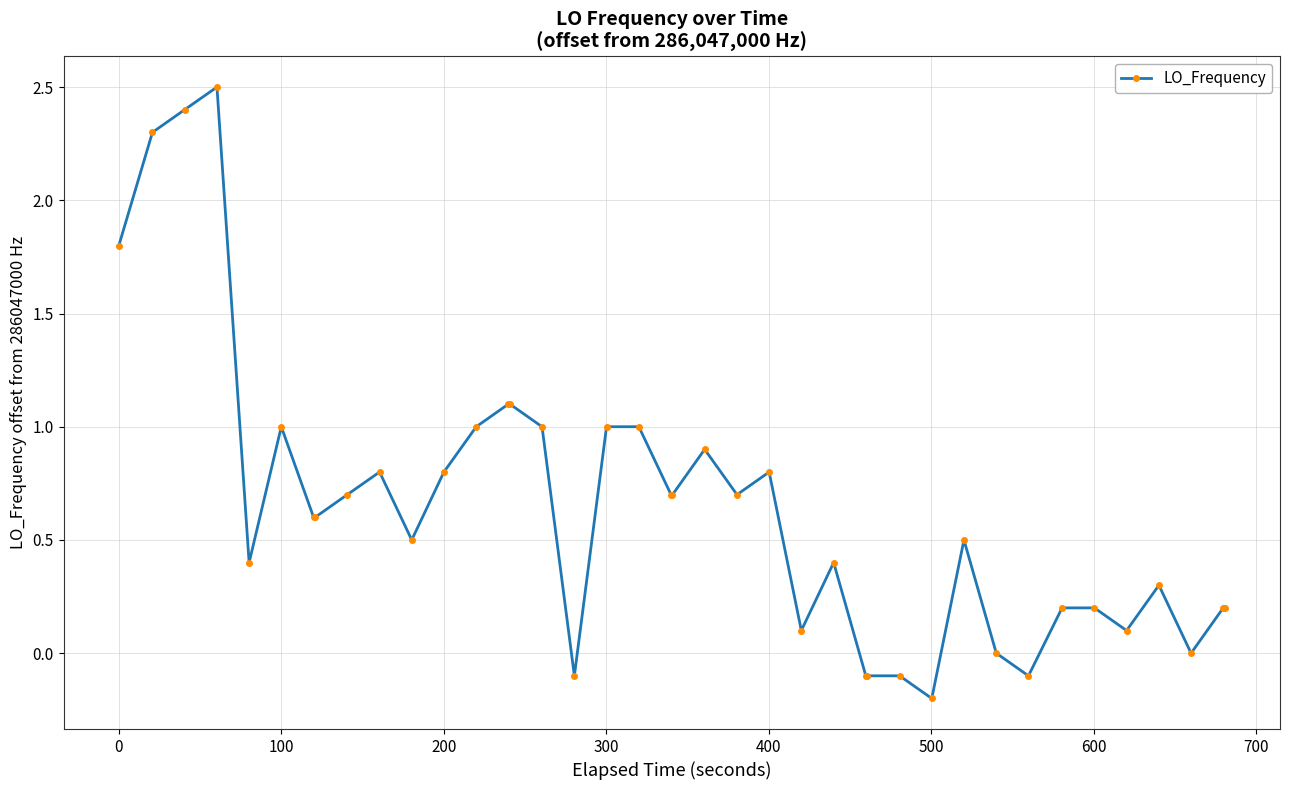

What is the difference between the second highest and minimum values?

2.6